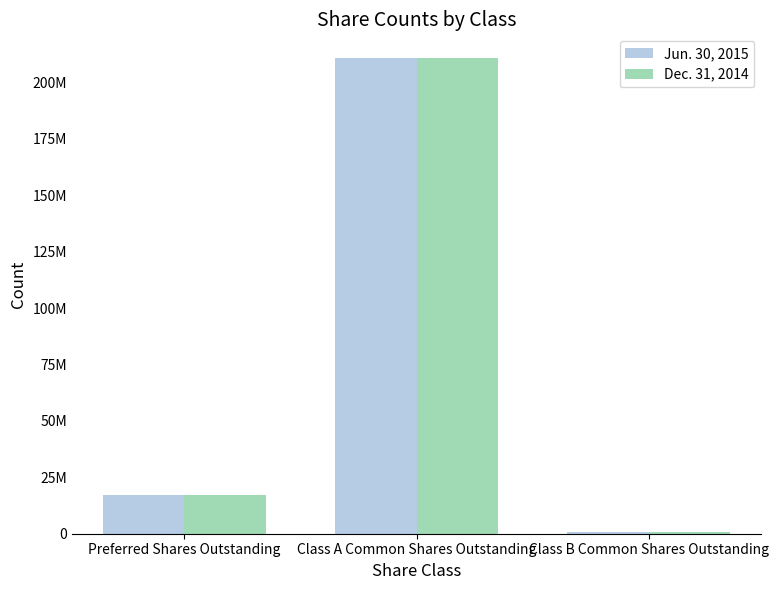

Which series has the largest total across all categories?

Jun. 30, 2015